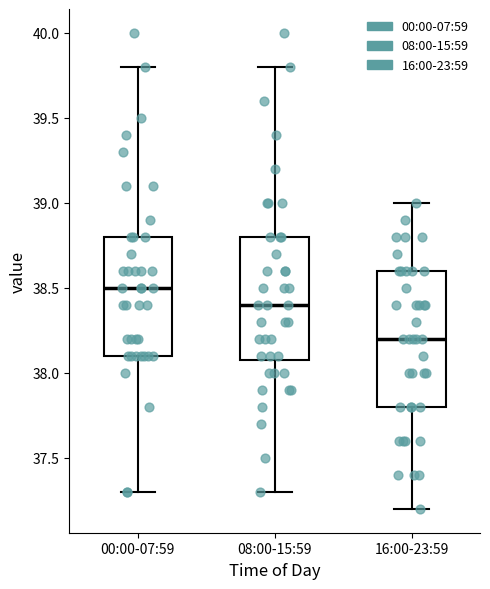

Where is the lower edge of the box for 08:00-15:59 on the y-axis? The values are not printed on the chart, so give them approximately, as read against the axis.

38.1